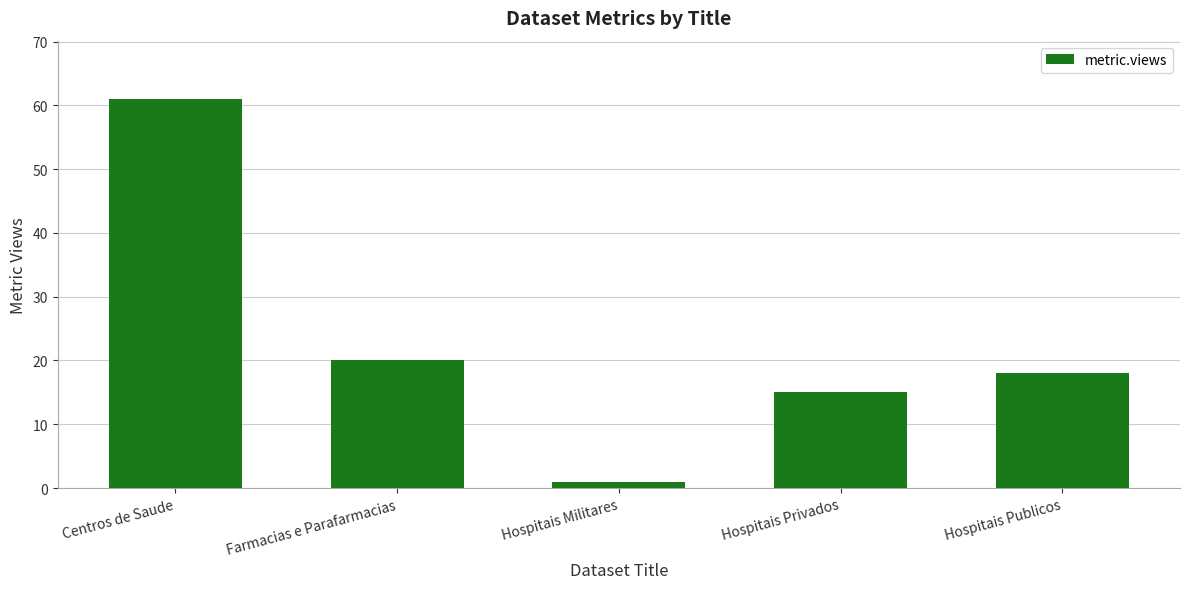

How many data points are less than 18?

2